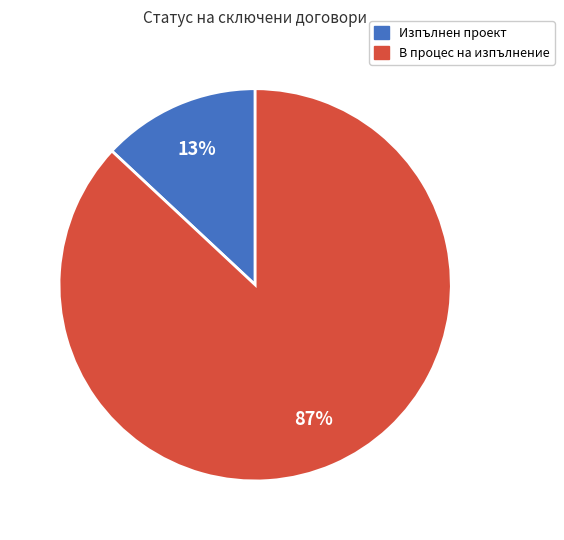

Which category has the smallest portion of the pie?

Изпълнен проект